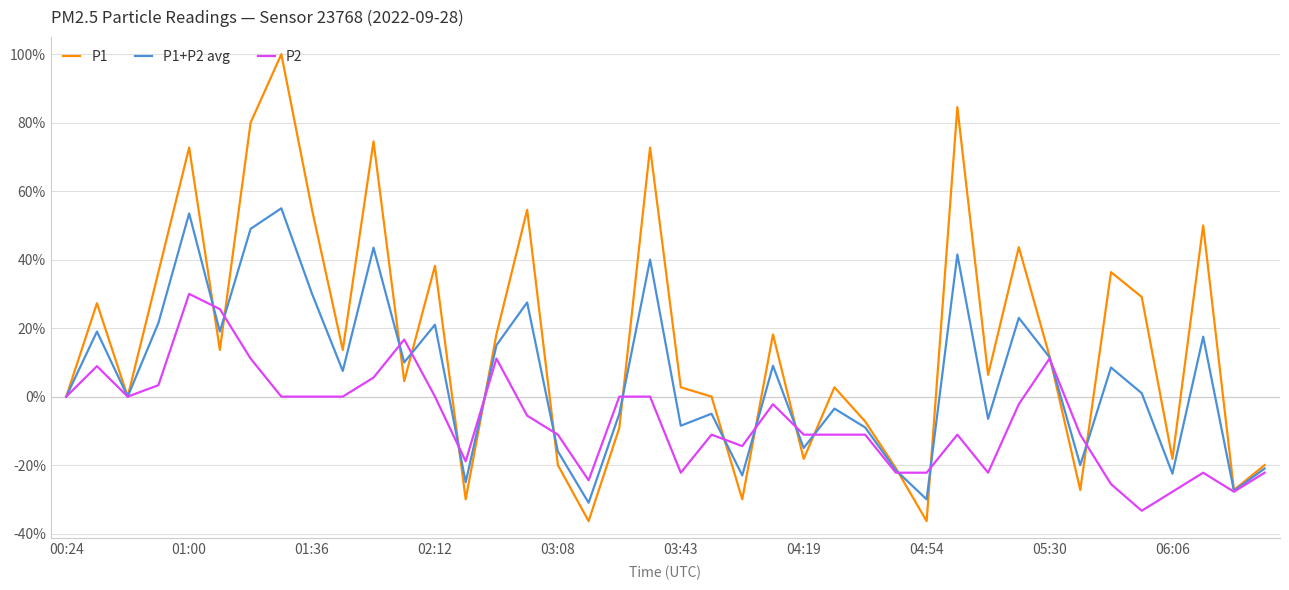

At how many categories does at least one series exceed 8?

21